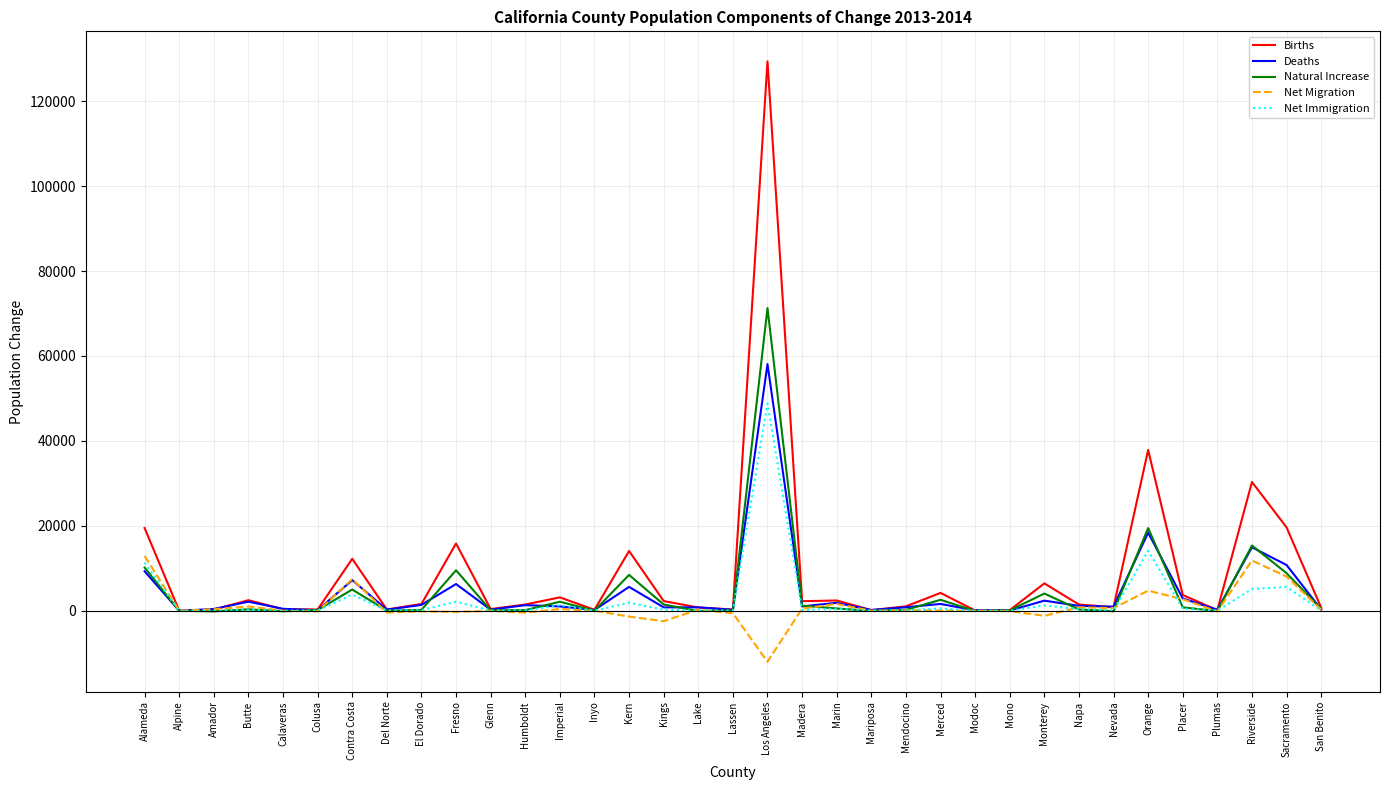

What is the spread (max minus min) of values at Monterey?

7635